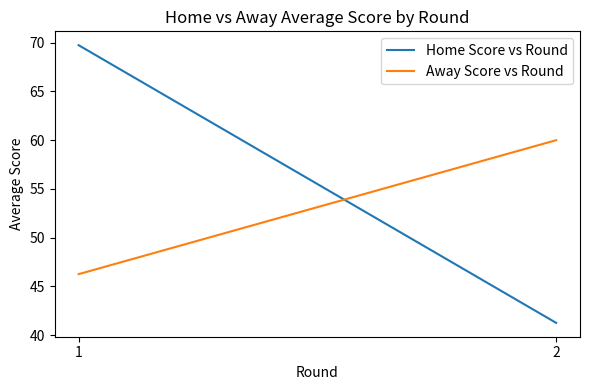

Does the chart display data point markers on the line(s)?

No